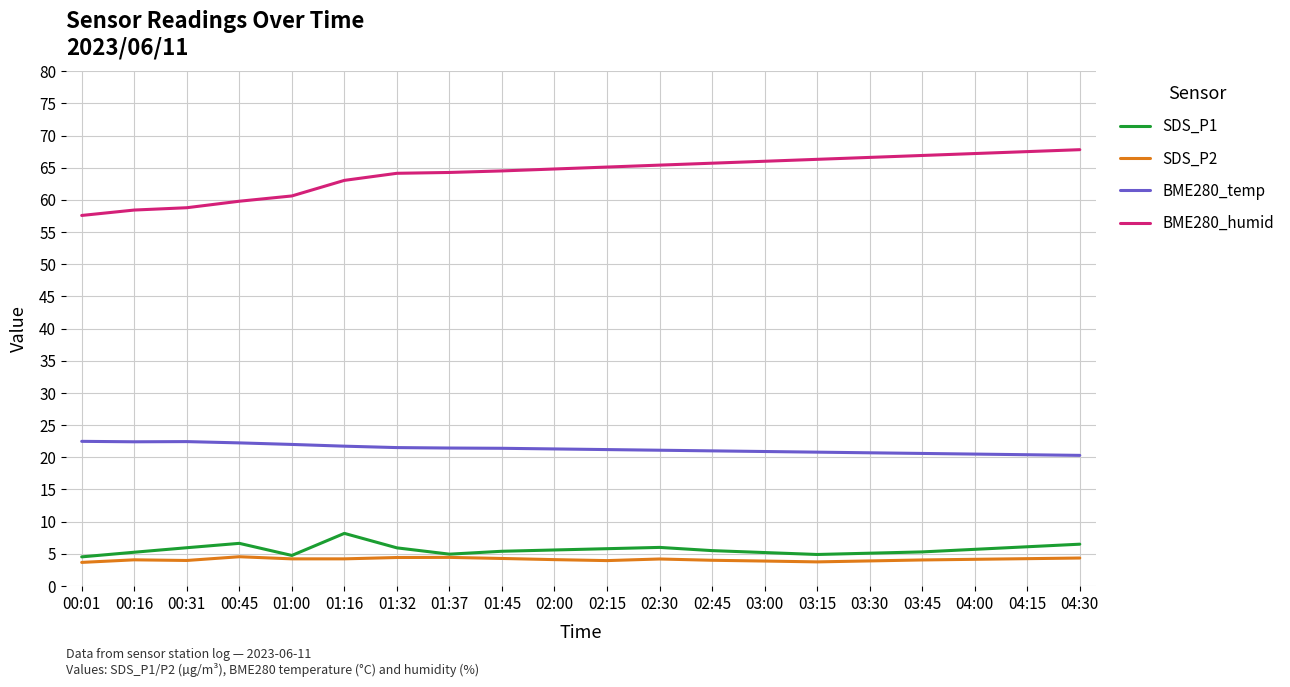

Which series has the widest spread of values?

BME280_humid